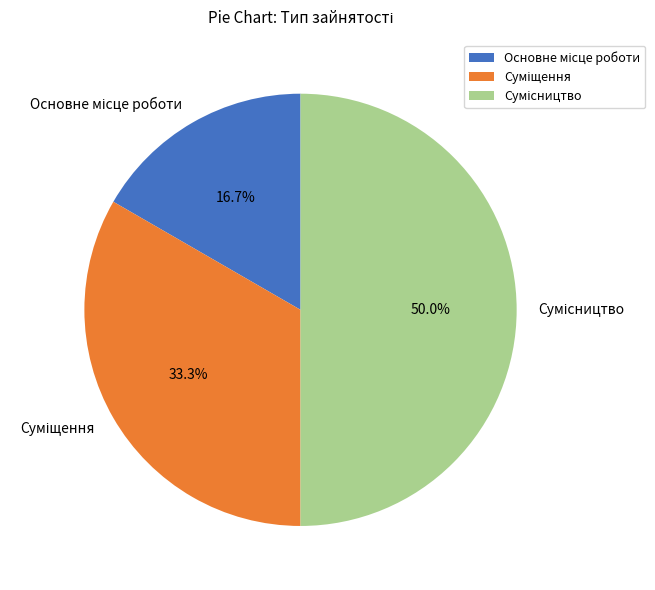

The Сумісництво slice represents 50% of the pie. True or false?

True